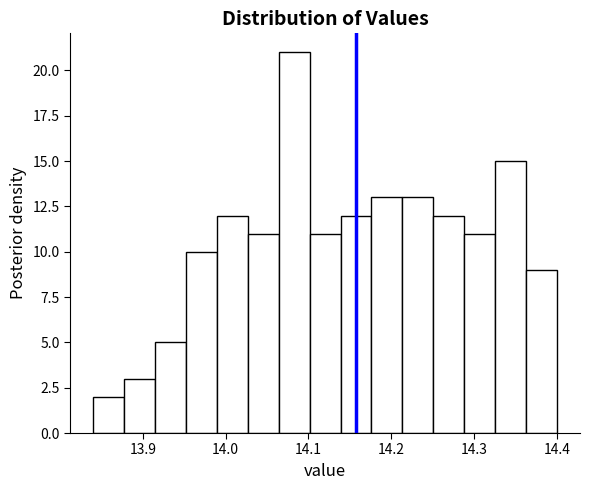

Read against the x-axis, roughly where is the centre of the tallest bar?

14.08